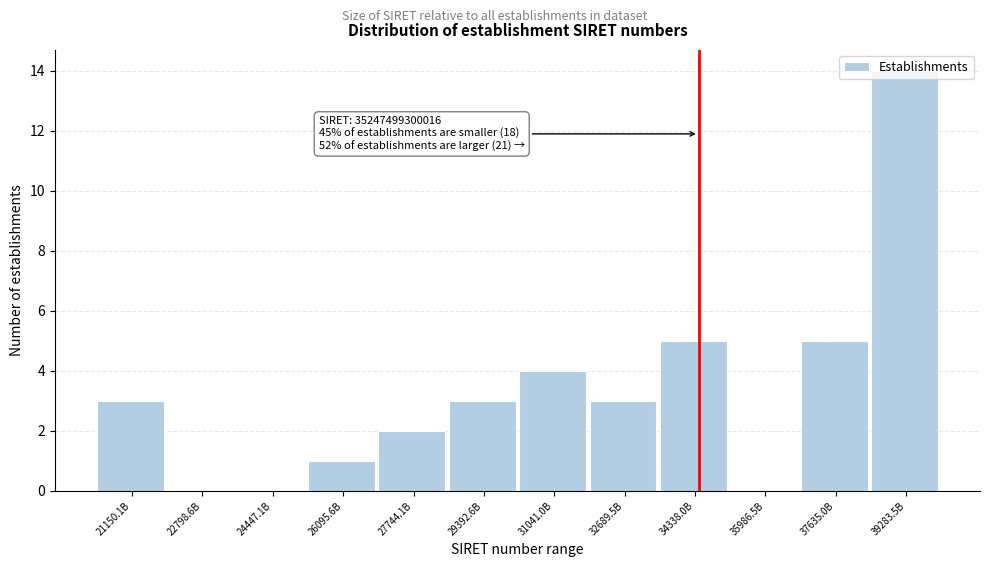

Approximately how many times larger is the value at 26095.6B compared to 32689.5B?

0.3